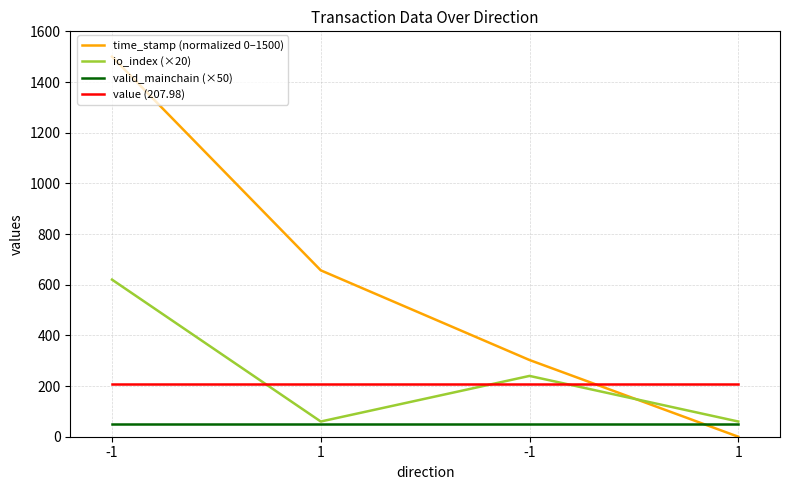

Is it true that time_stamp (normalized 0–1500) equals 306.4 at 1?

False